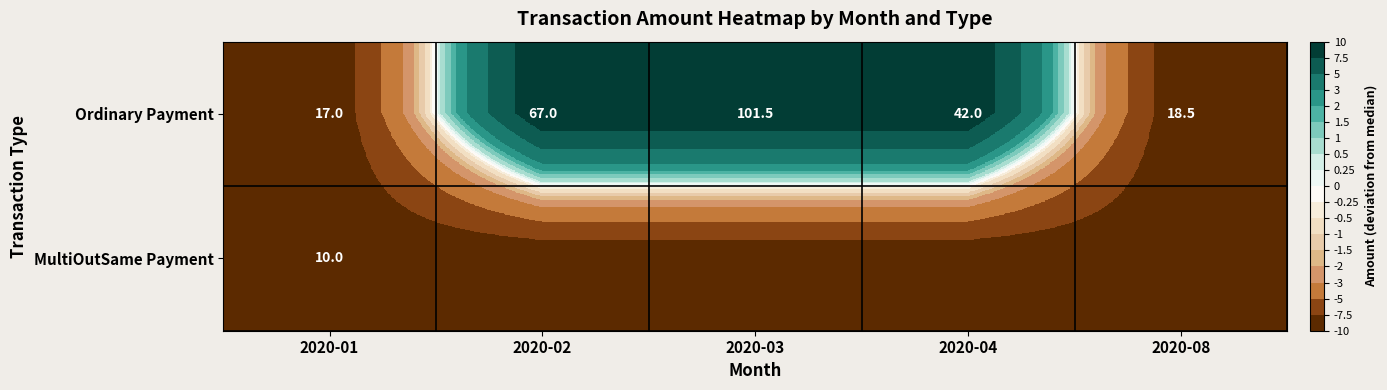

What is the difference between the maximum and second lowest values in the Ordinary Payment series?

83.0